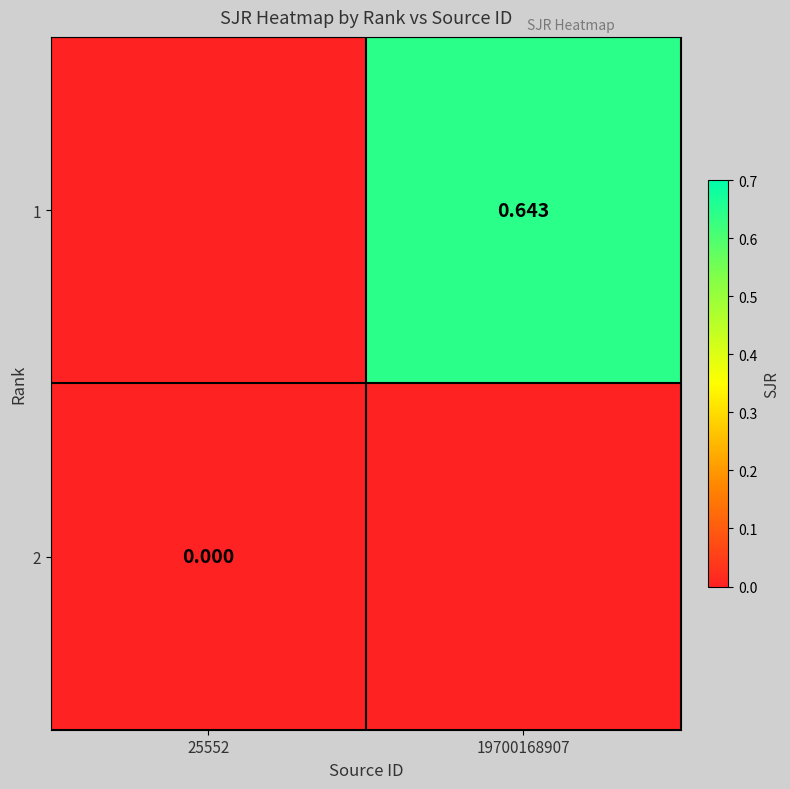

Is it true that 2 equals 0.0 at 25552?

True